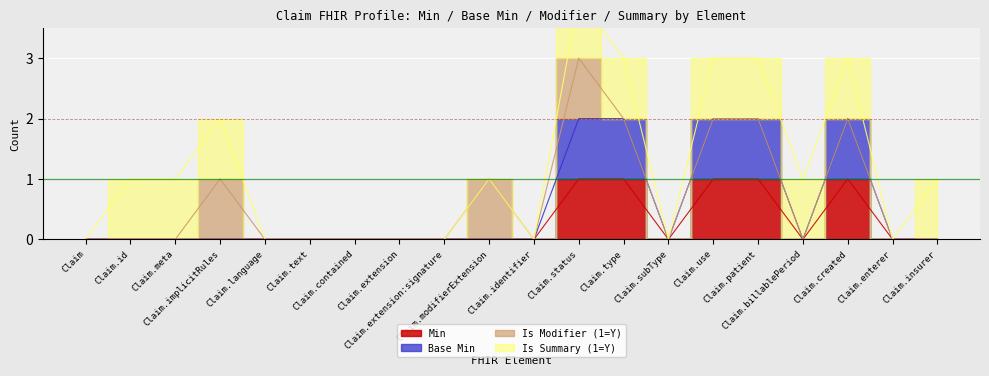

Rank the series at Claim.subType from highest to lowest value.

Min, Base Min